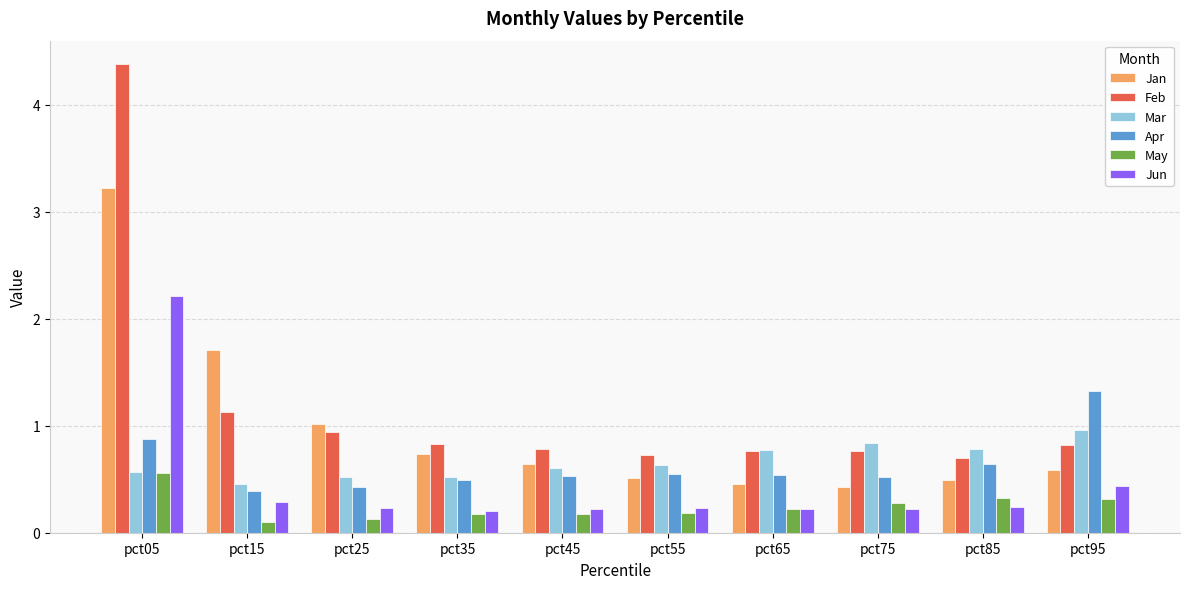

Are the bars horizontal?

No